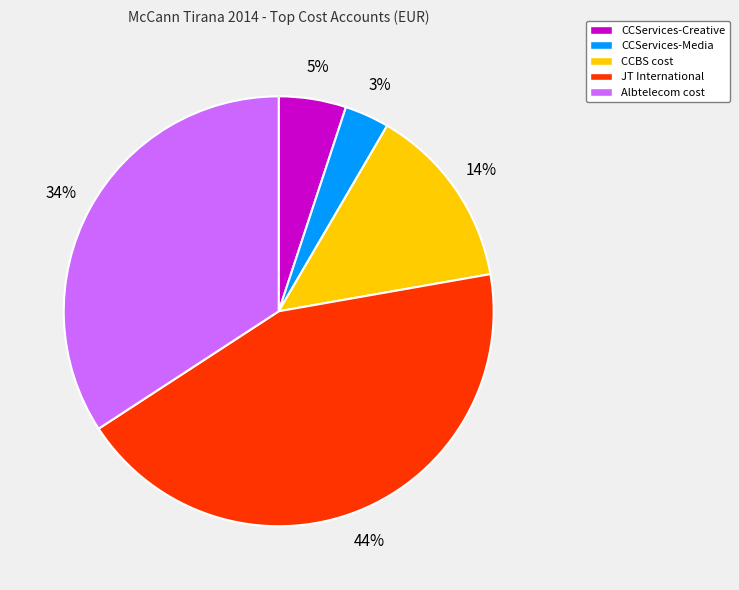

How many slices are in this pie chart?

5